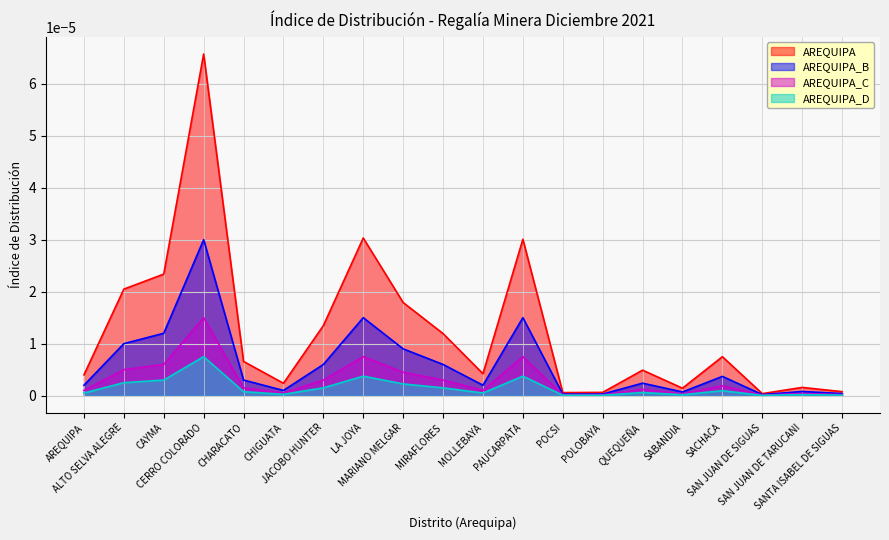

The AREQUIPA_D series shows 0.0 at CHARACATO. True or false?

True